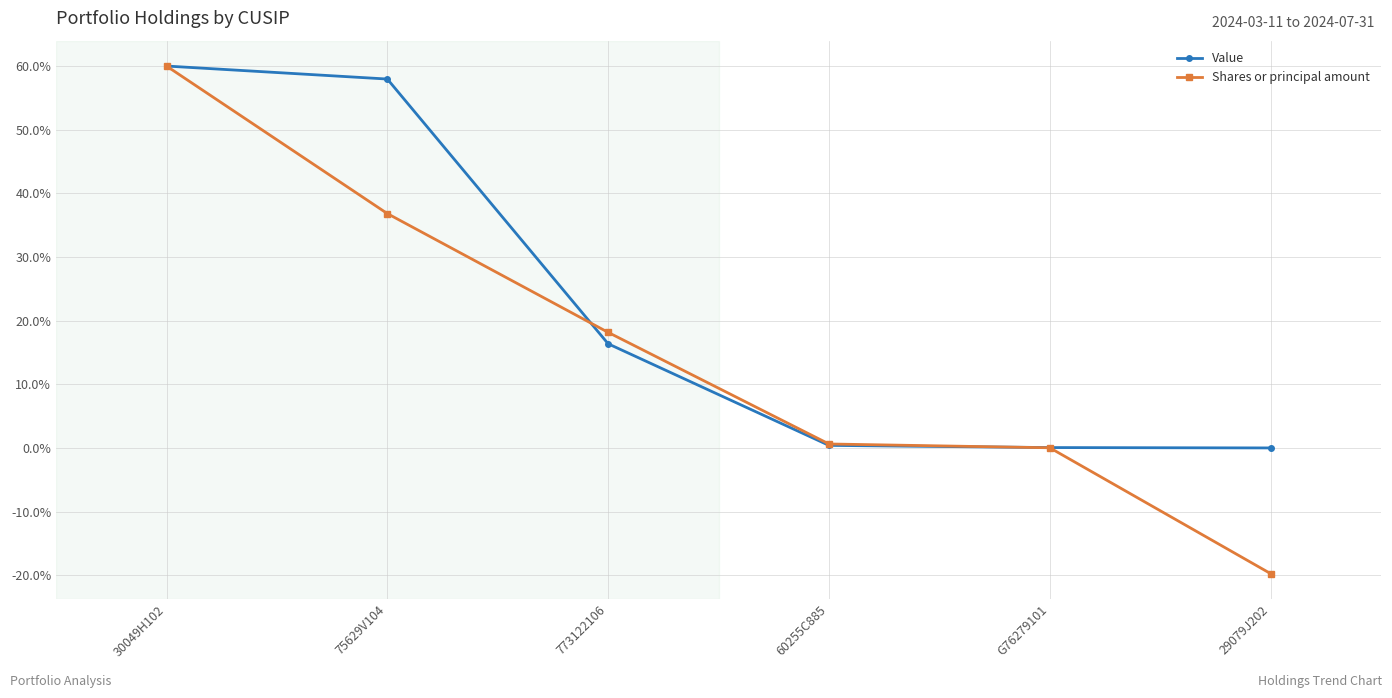

Is the value of Shares or principal amount at 773122106 greater than the value of Value at 773122106?

Yes